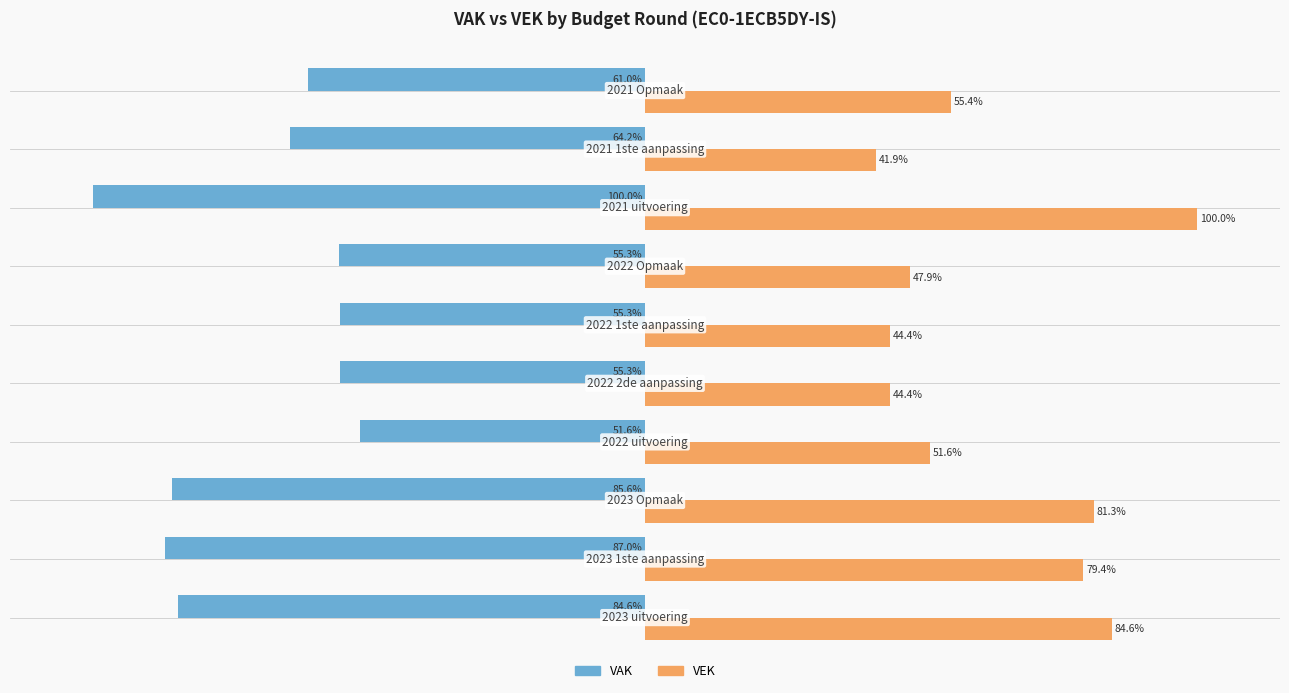

Which series has the largest total across all categories?

VEK